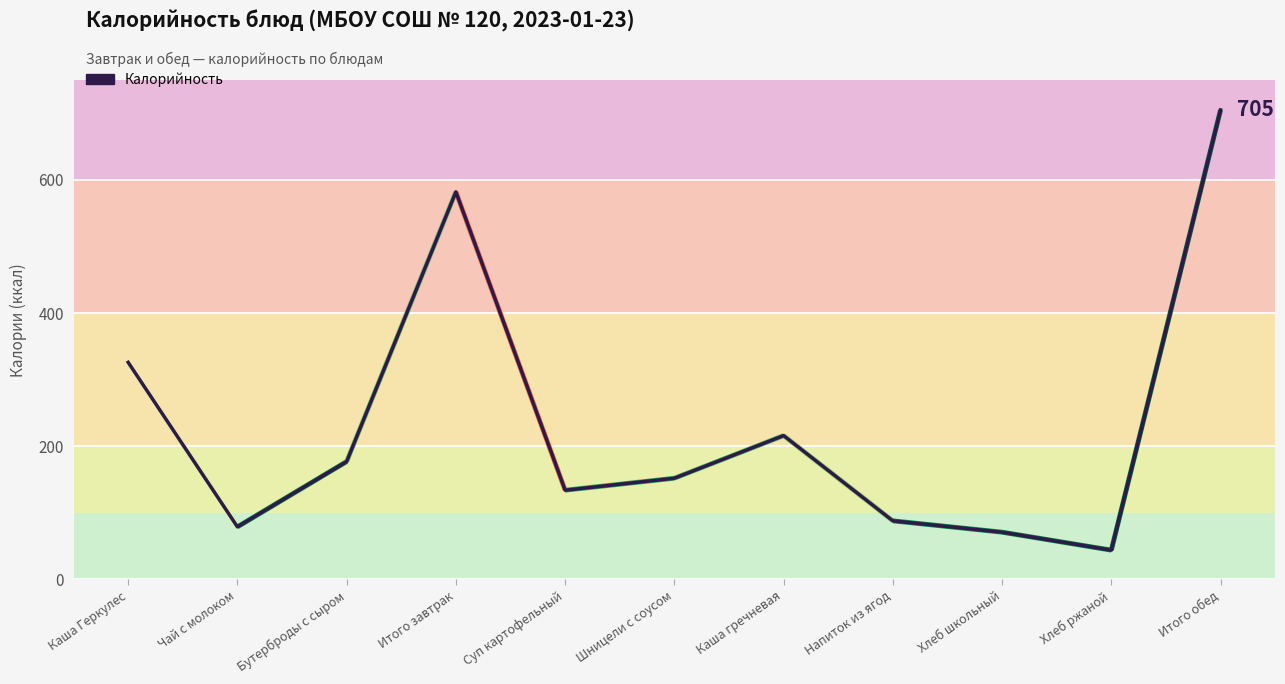

At which category does the chart reach its minimum across all series?

Хлеб ржаной